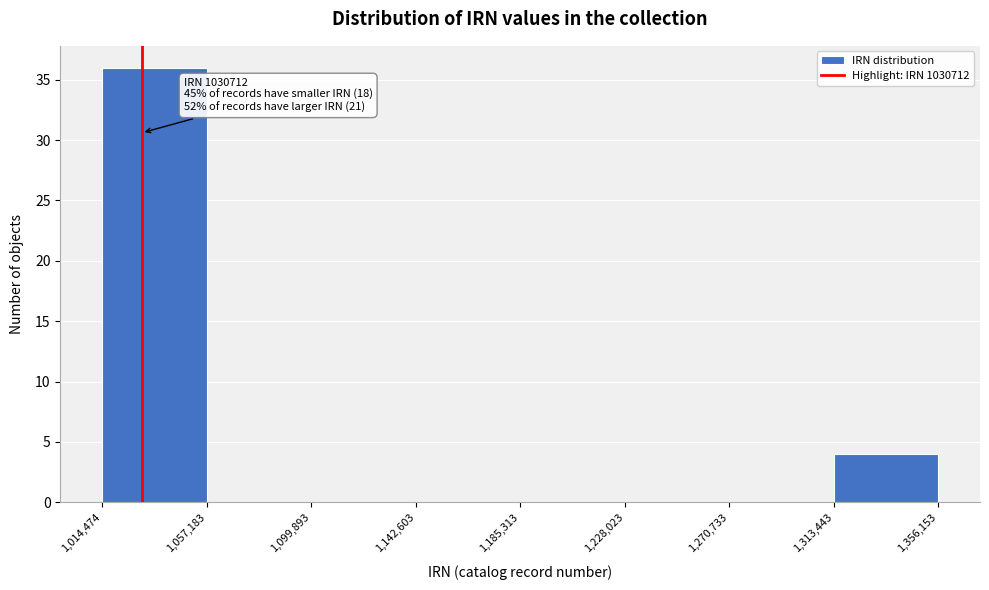

Which range on the x-axis has the tallest bar?

1,014,474 to 1,057,183